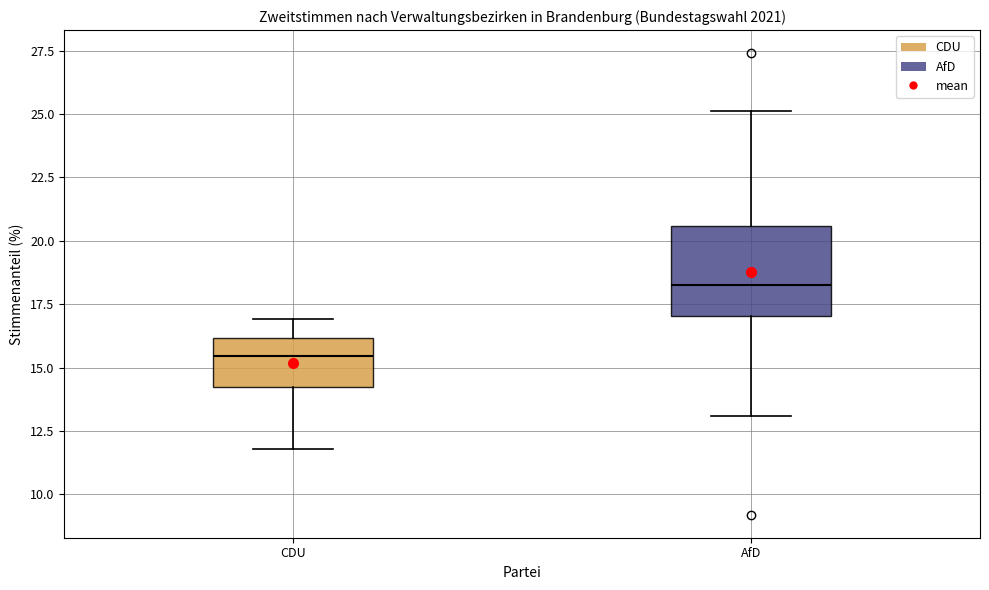

Which box has the lowest median line?

CDU